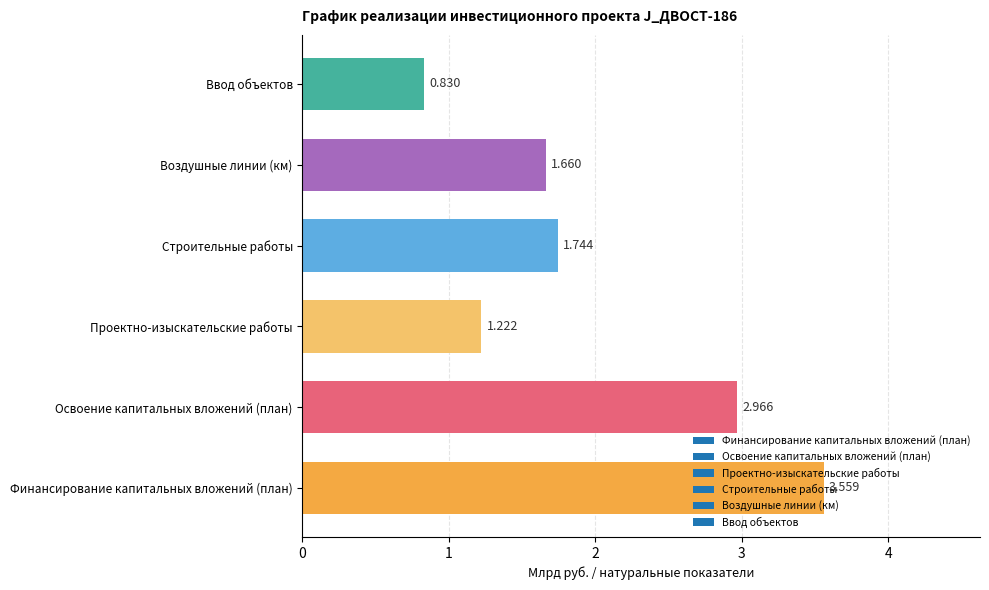

Rank the categories by value from highest to lowest.

Финансирование капитальных вложений (план), Освоение капитальных вложений (план), Строительные работы, Воздушные линии (км), Проектно-изыскательские работы, Ввод объектов